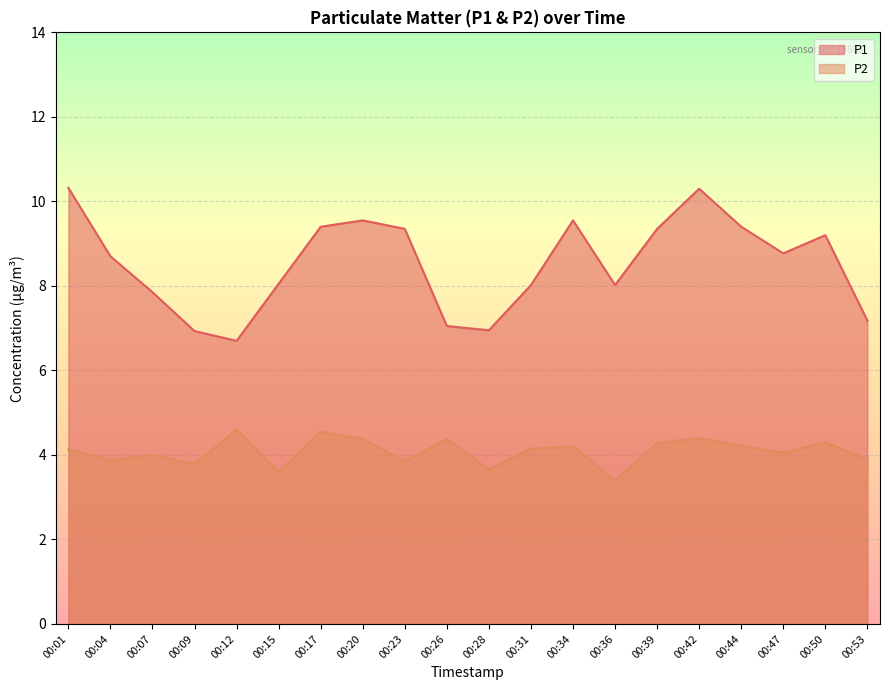

What is the difference between the P1 values at 00:44 and 00:28?

2.5